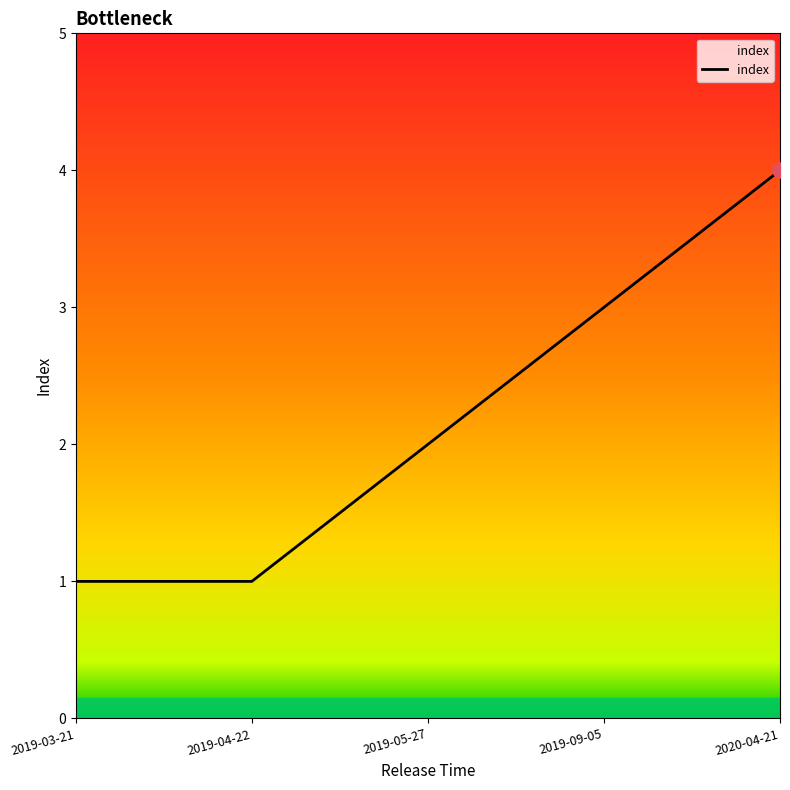

Which has a higher value, 2019-03-21 or 2019-05-27?

2019-05-27